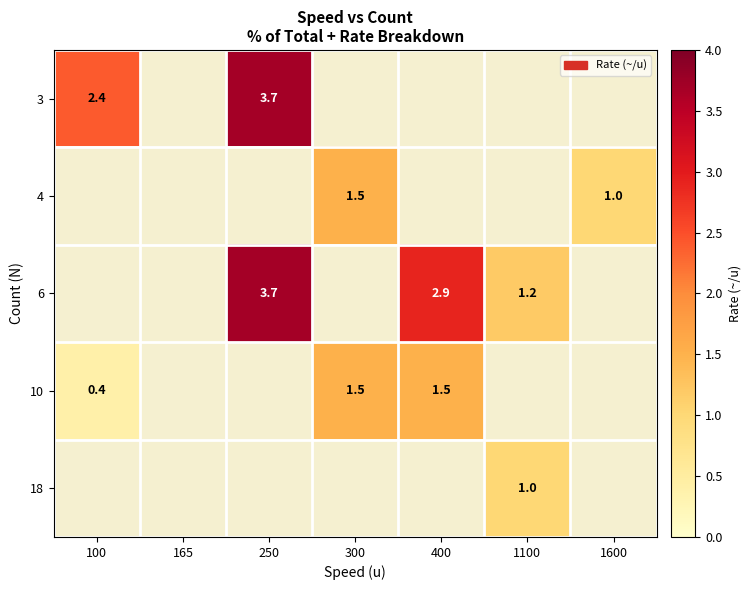

The 10 series shows 0.2 at 100. True or false?

False